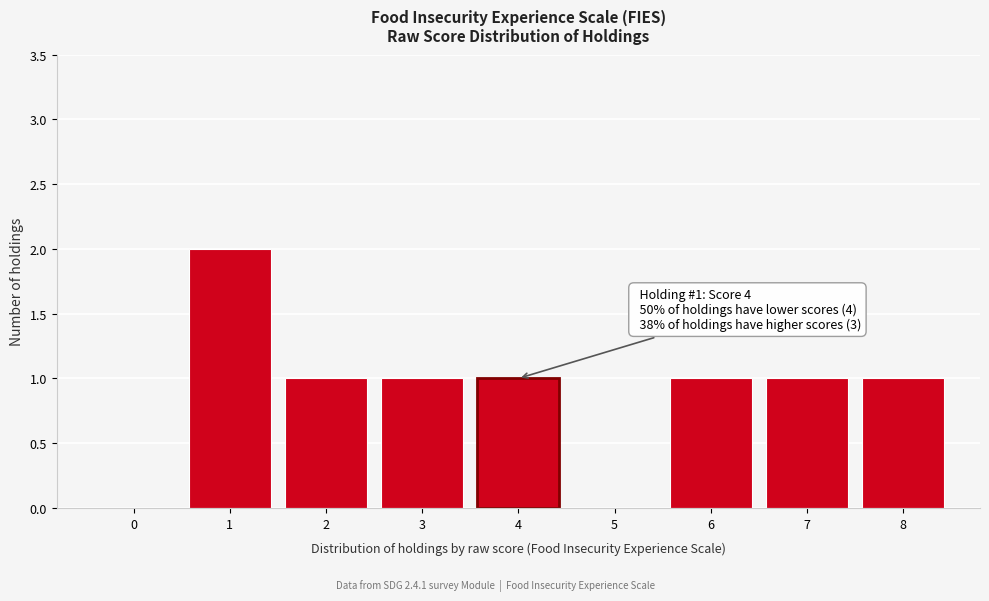

Reading right to left, list all the values displayed in this chart.

8=1	7=1	6=1	5=0	4=1	3=1	2=1	1=2	0=0